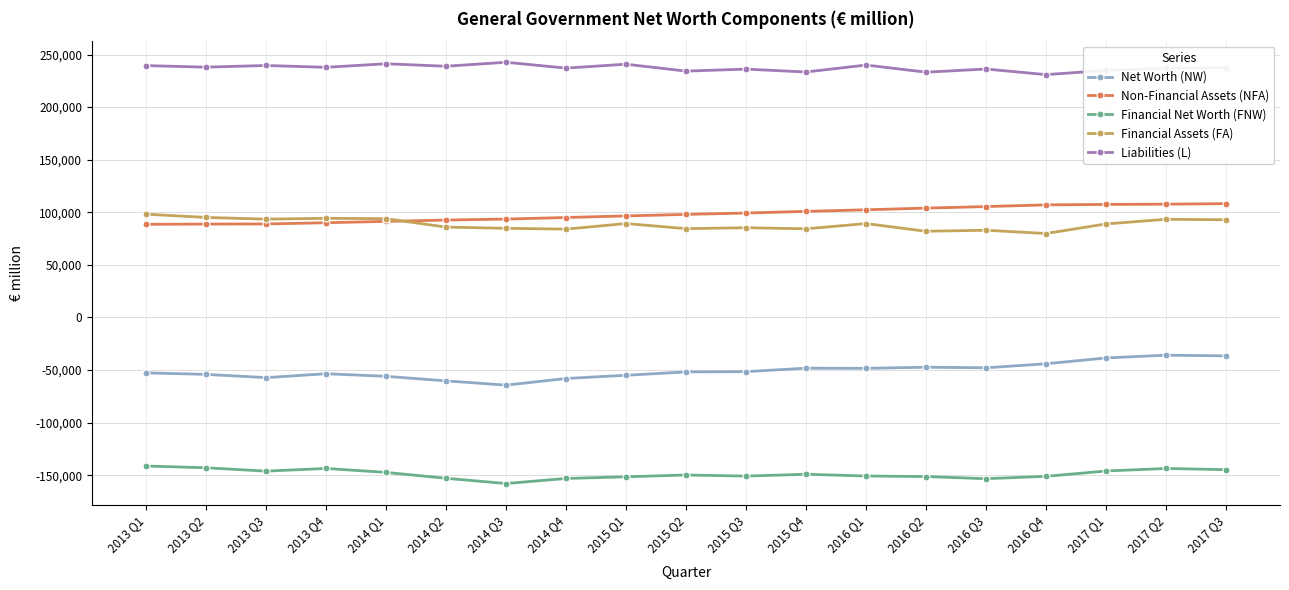

What is the label of the 8th point from the left?

2014 Q4